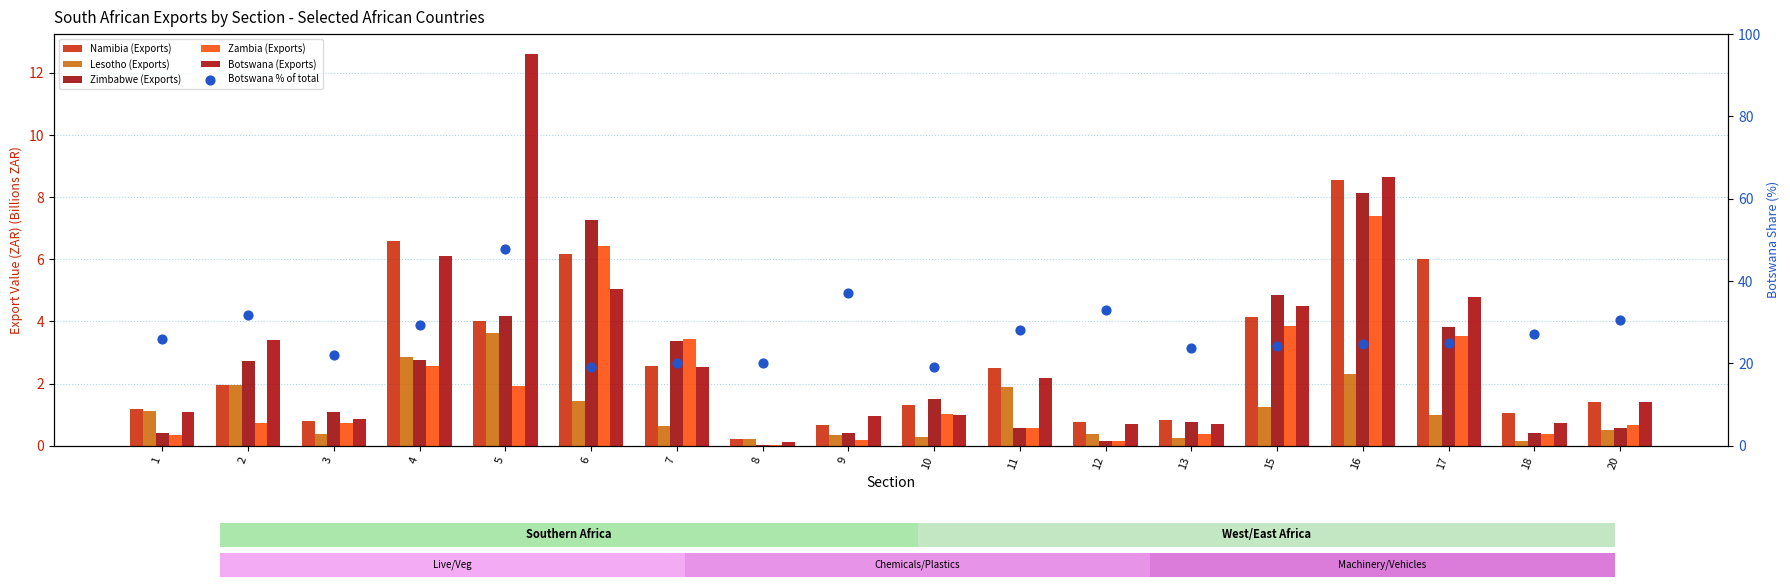

Is the value of Zambia (Exports) at 9 greater than the value of Lesotho (Exports) at 11?

No